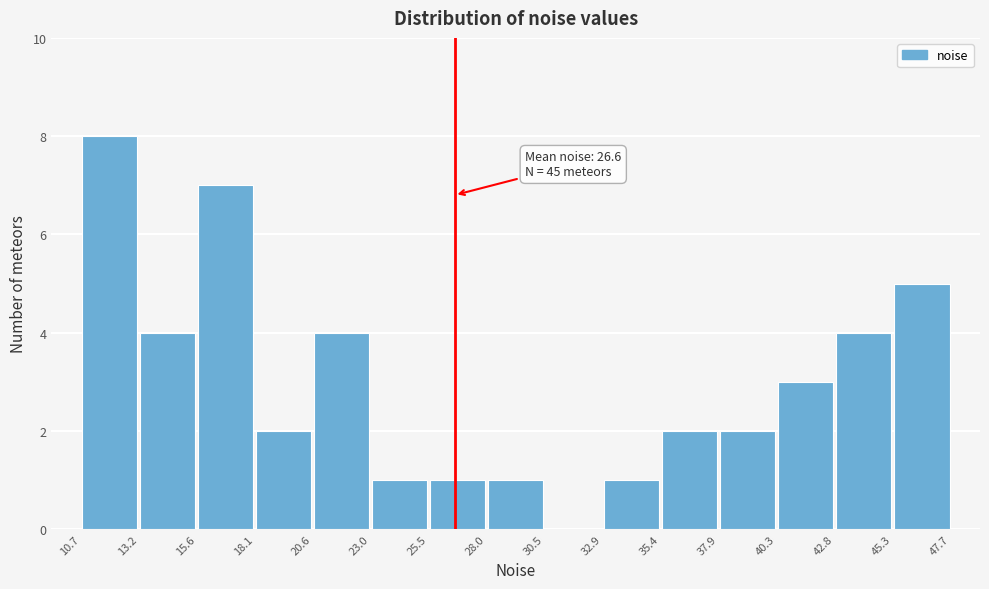

Which range on the x-axis has the tallest bar?

10.7 to 13.2